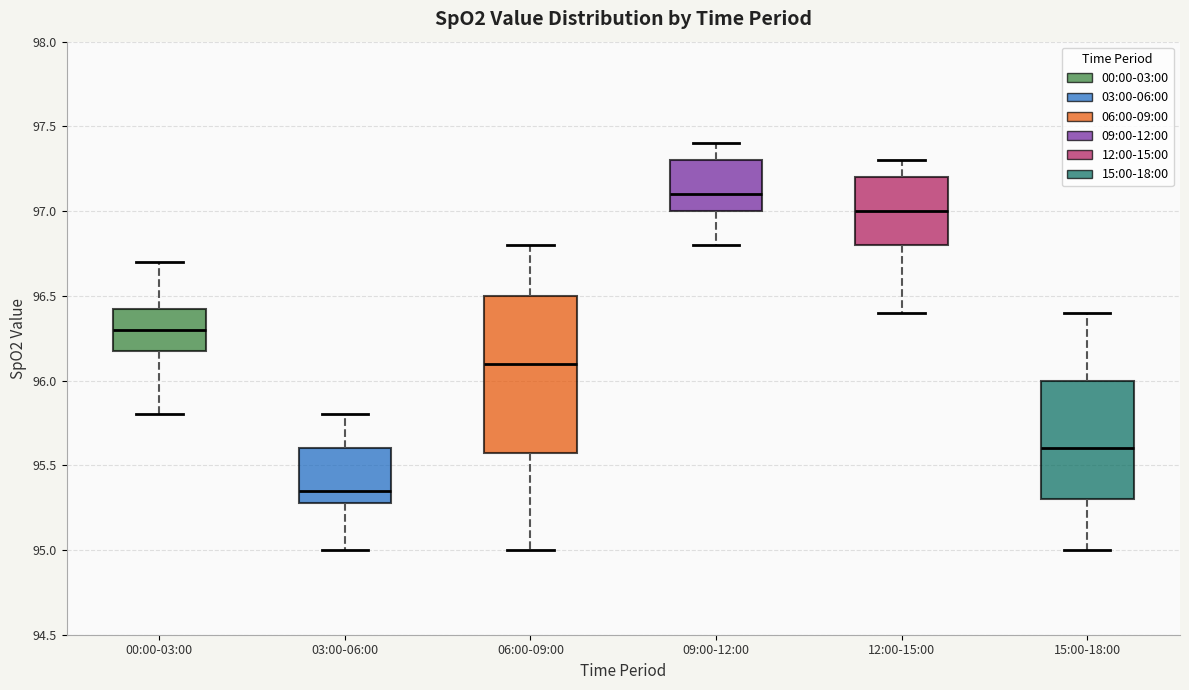

Which box's median line is the lowest?

03:00-06:00